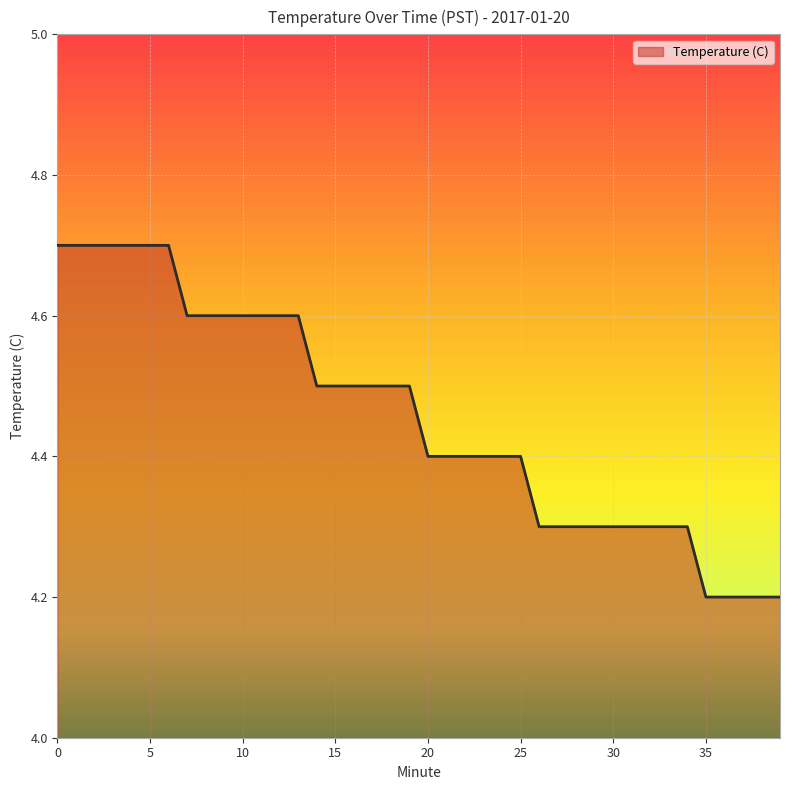

What is the minimum value shown in the chart?

4.2